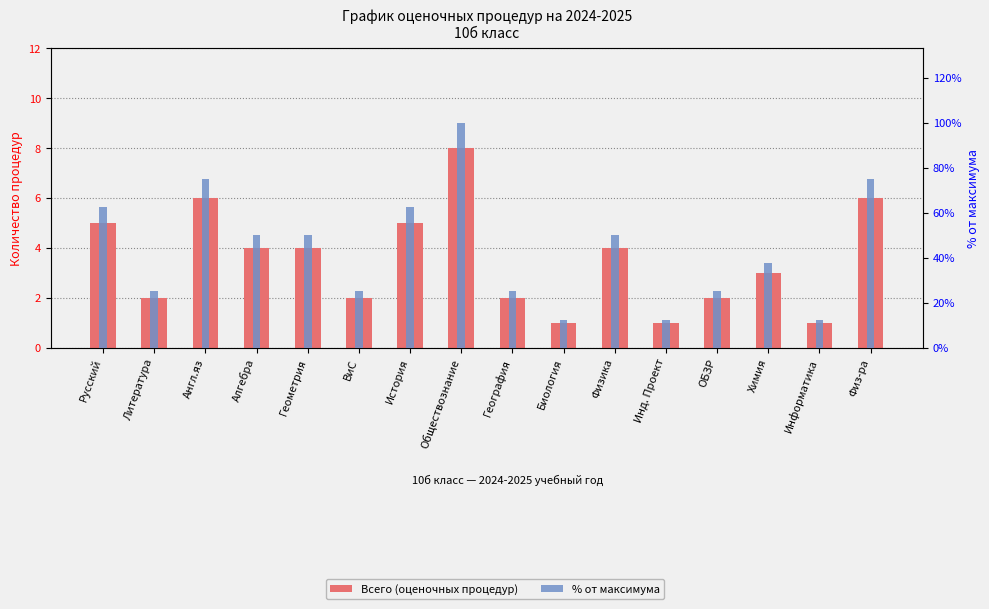

At which label does % от максимума first exceed 50?

Русский